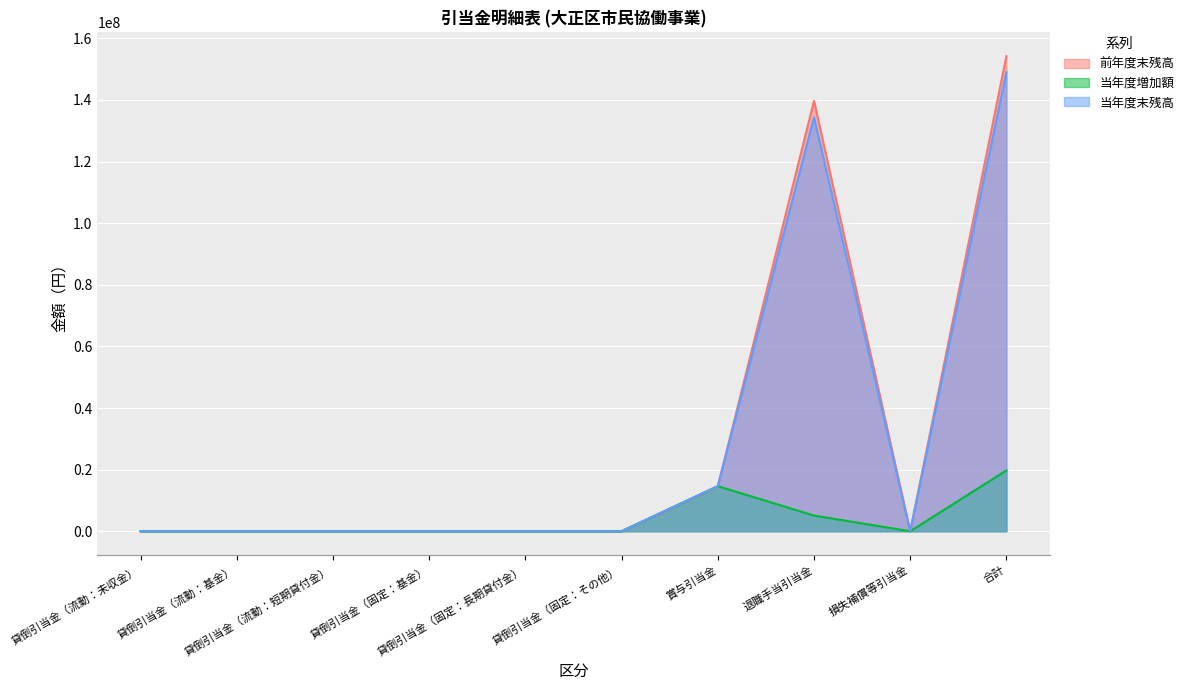

Is the value of 前年度末残高 at 貸倒引当金（固定：その他） greater than the value of 当年度末残高 at 貸倒引当金（固定：長期貸付金）?

No